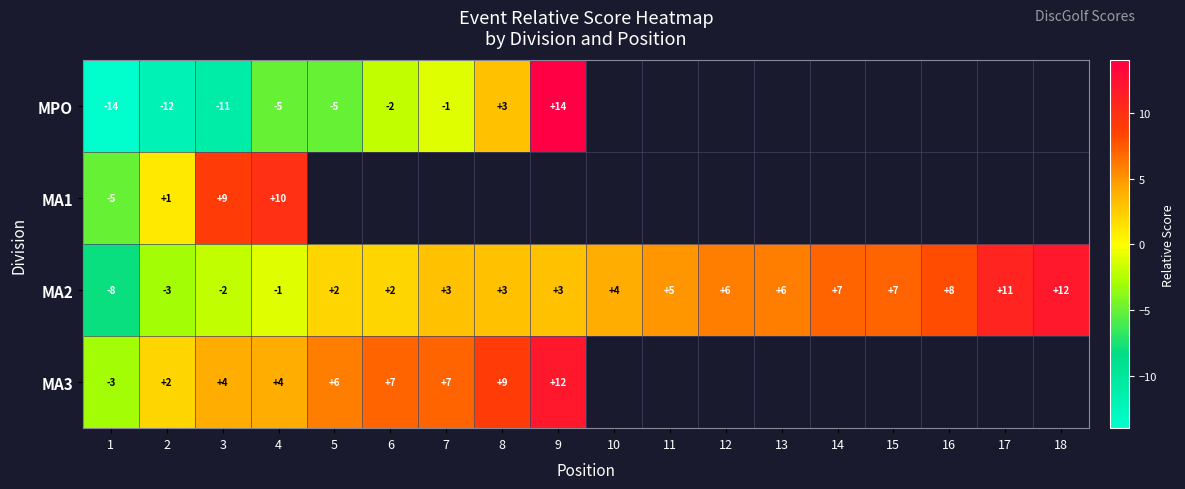

Is the value of MA2 at 6 greater than the value of MA3 at 5?

No